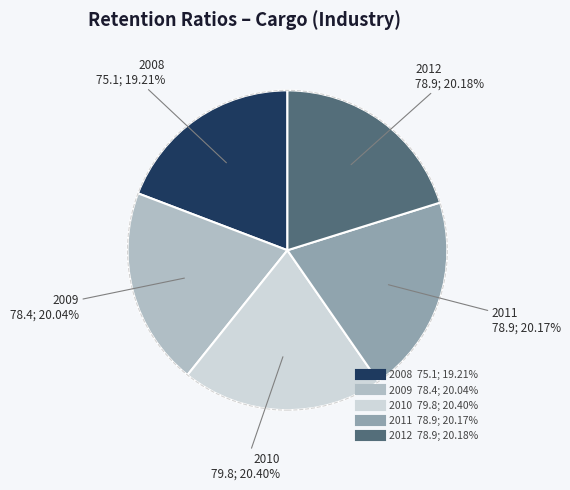

What percentage is the 2012 slice, to the nearest percent?

20%